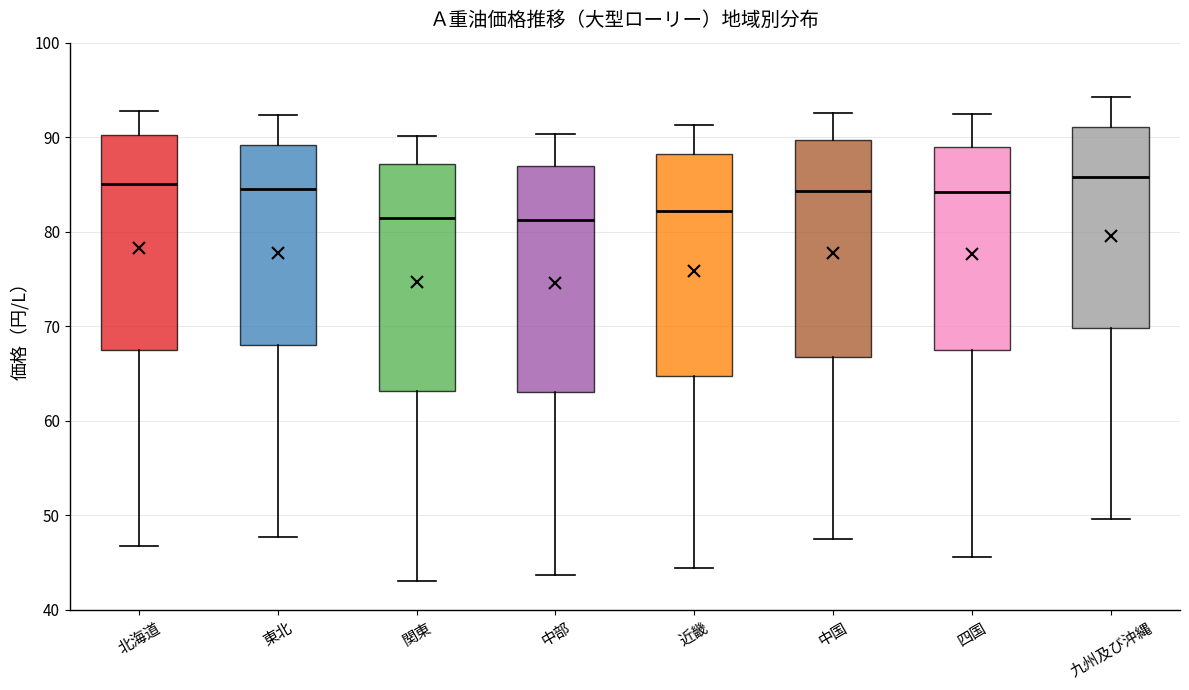

Reading left to right, read every box against the y-axis: the position of its median line, the range the box covers, and the ends of its whiskers. The values are not printed on the chart, so give them approximately, as read against the axis.

北海道: median 85, box 68 to 90, whiskers 47 to 93
東北: median 85, box 68 to 89, whiskers 48 to 92
関東: median 81, box 63 to 87, whiskers 43 to 90
中部: median 81, box 63 to 87, whiskers 44 to 90
近畿: median 82, box 65 to 88, whiskers 44 to 91
中国: median 84, box 67 to 90, whiskers 48 to 93
四国: median 84, box 67 to 89, whiskers 46 to 93
九州及び沖縄: median 86, box 70 to 91, whiskers 50 to 94